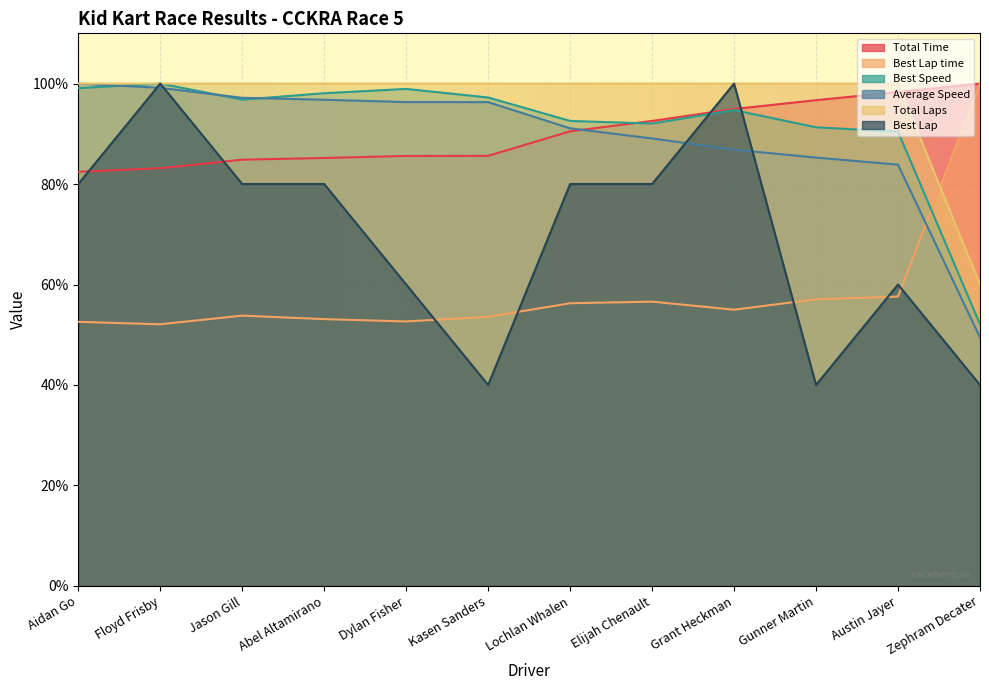

Between Kasen Sanders and Abel Altamirano, which is larger?

Kasen Sanders